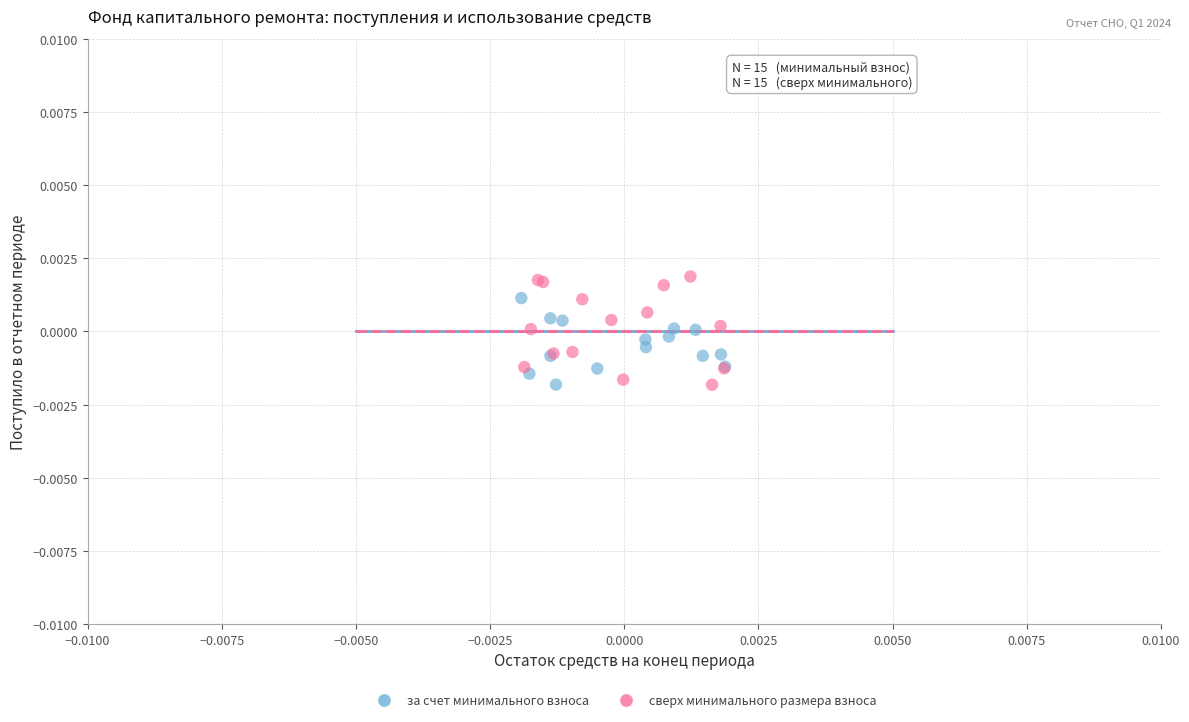

Which series has the largest Y range (max minus min)?

сверх минимального размера взноса